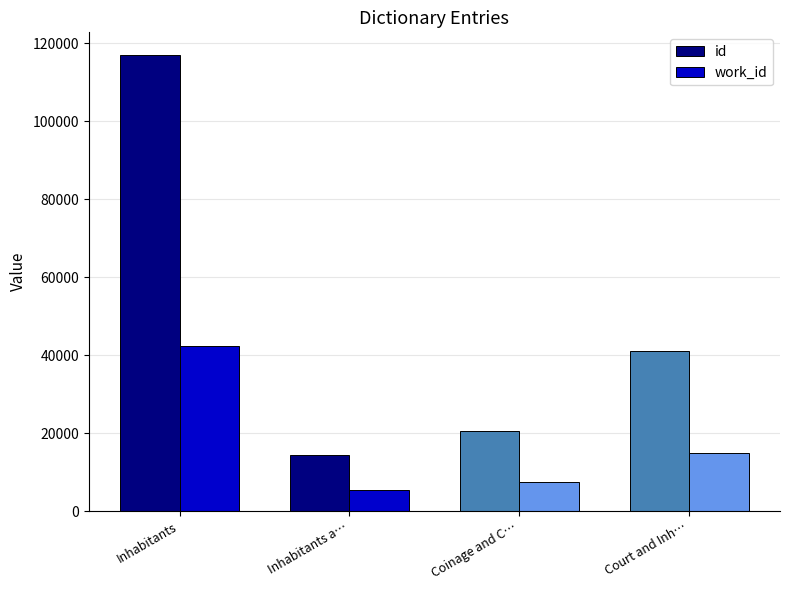

At how many categories does at least one series exceed 7796?

4